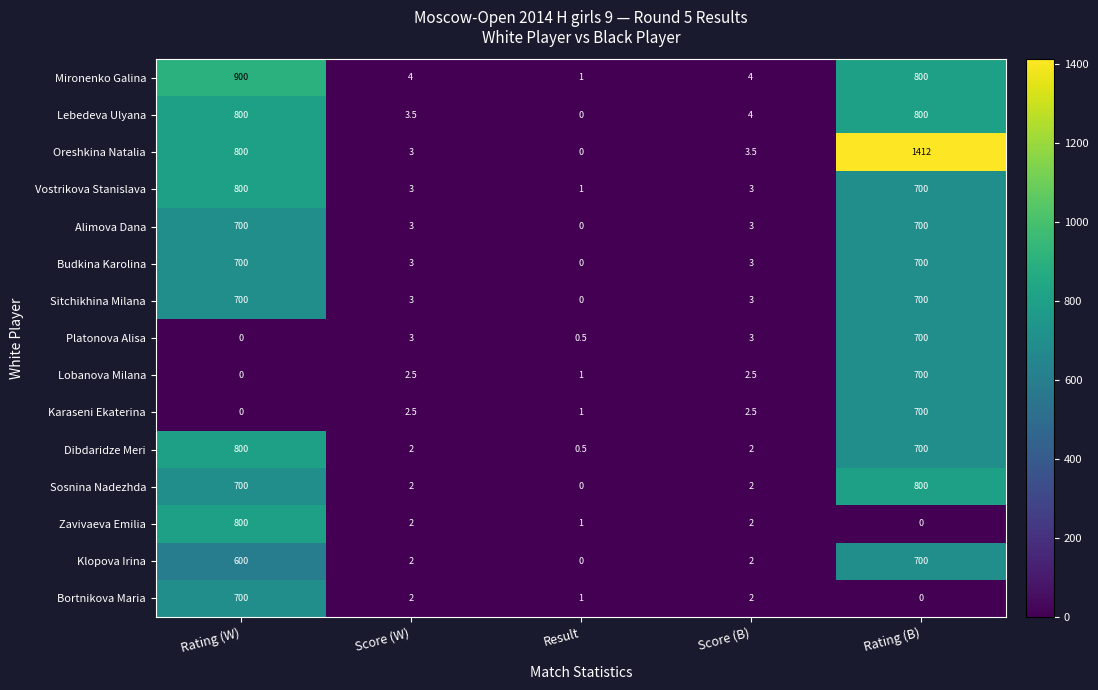

What is the difference between the maximum and minimum values in the Alimova Dana series?

700.0